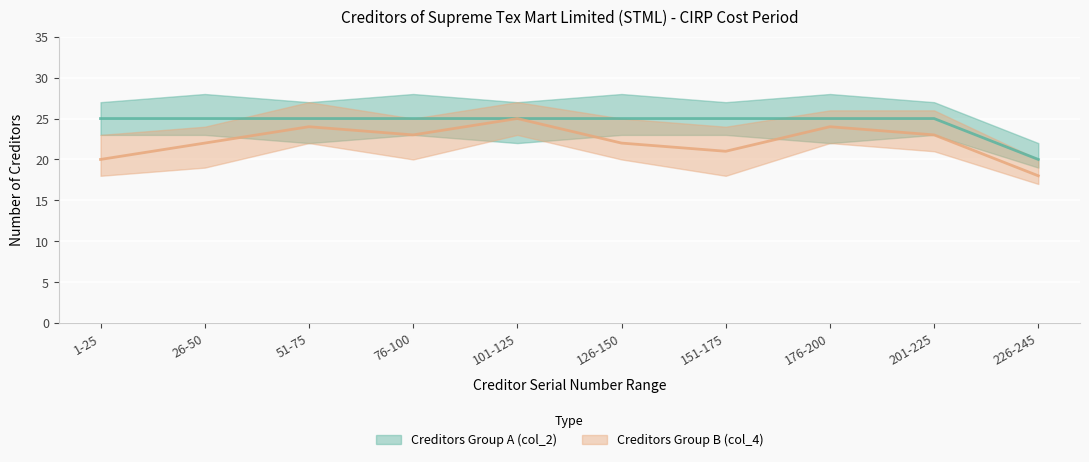

Reading left to right, what are all the values shown in this chart?

Creditors Group A (col_2): 1-25=25	26-50=25	51-75=25	76-100=25	101-125=25	126-150=25	151-175=25	176-200=25	201-225=25	226-245=20
Creditors Group B (col_4): 1-25=20	26-50=22	51-75=24	76-100=23	101-125=25	126-150=22	151-175=21	176-200=24	201-225=23	226-245=18